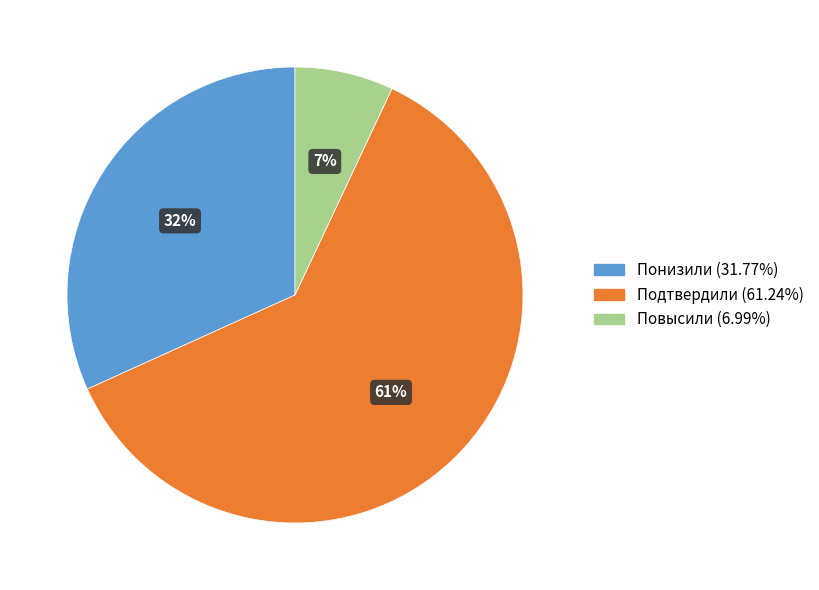

Does any single category account for the majority?

Yes